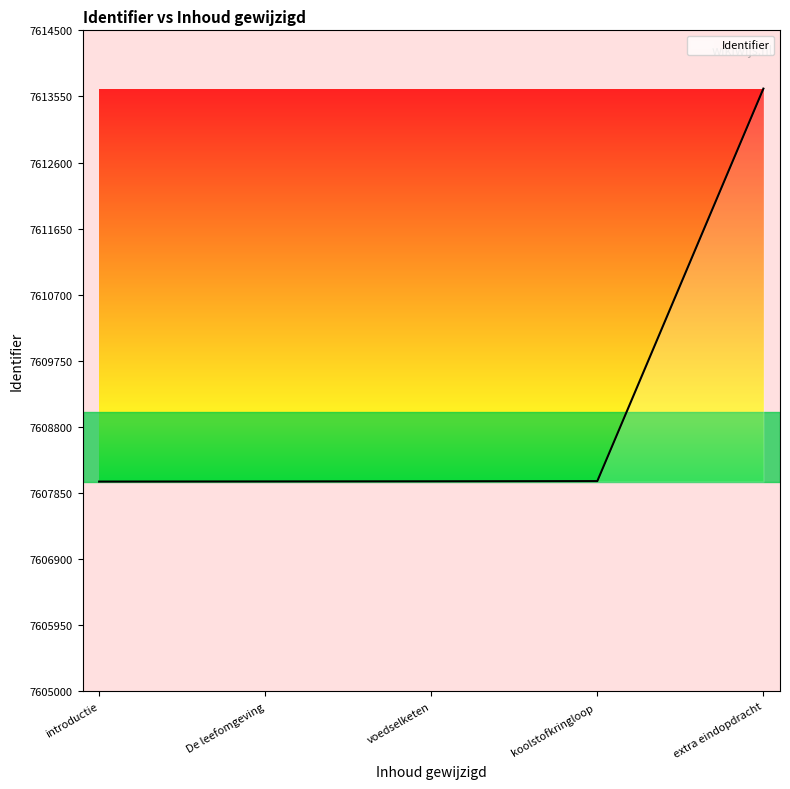

Where is the data nearest to the value 7610837?

koolstofkringloop 